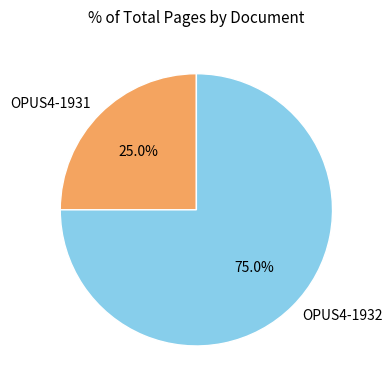

Count the number of slices in the pie.

2